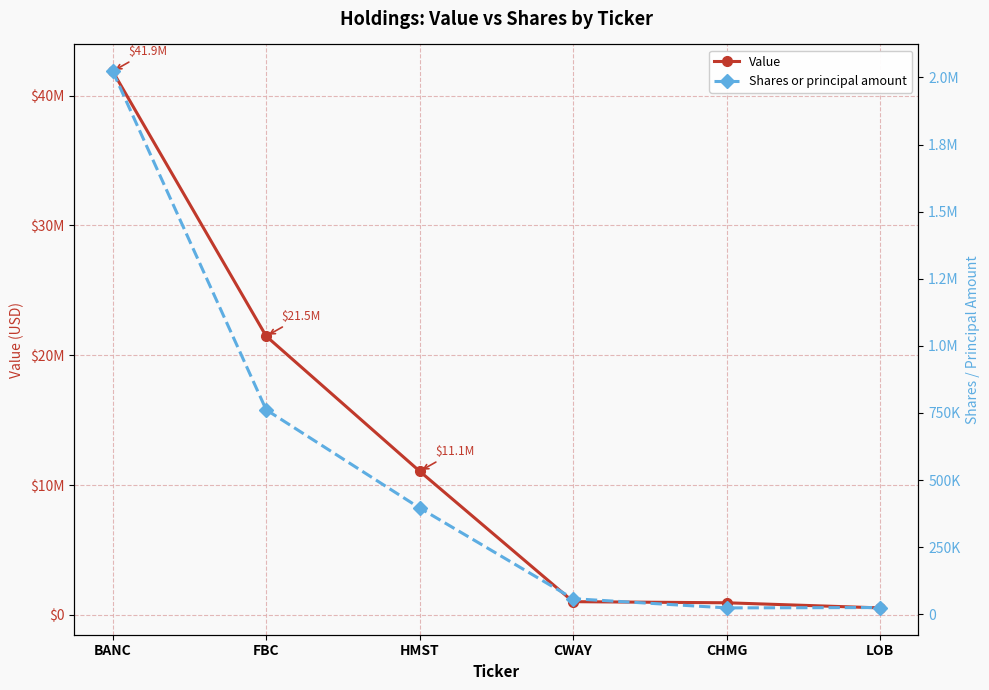

True or false: Shares or principal amount and Value intersect in this chart.

False